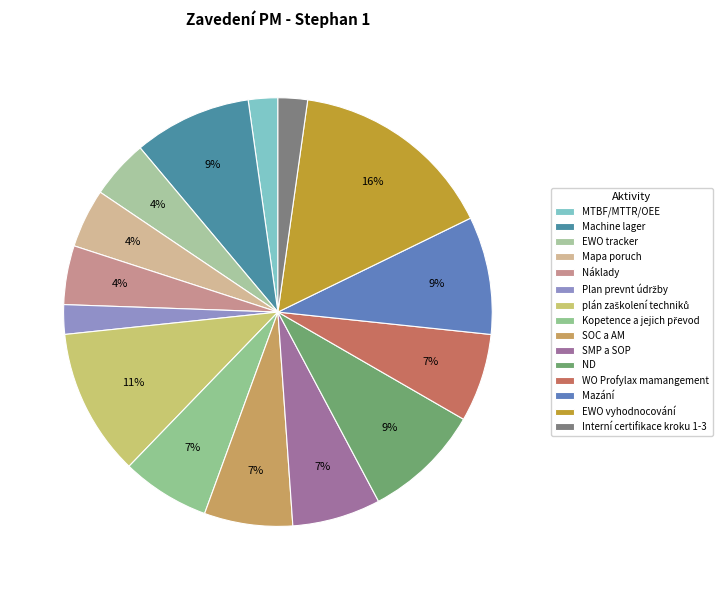

Which slice is the largest?

EWO vyhodnocování